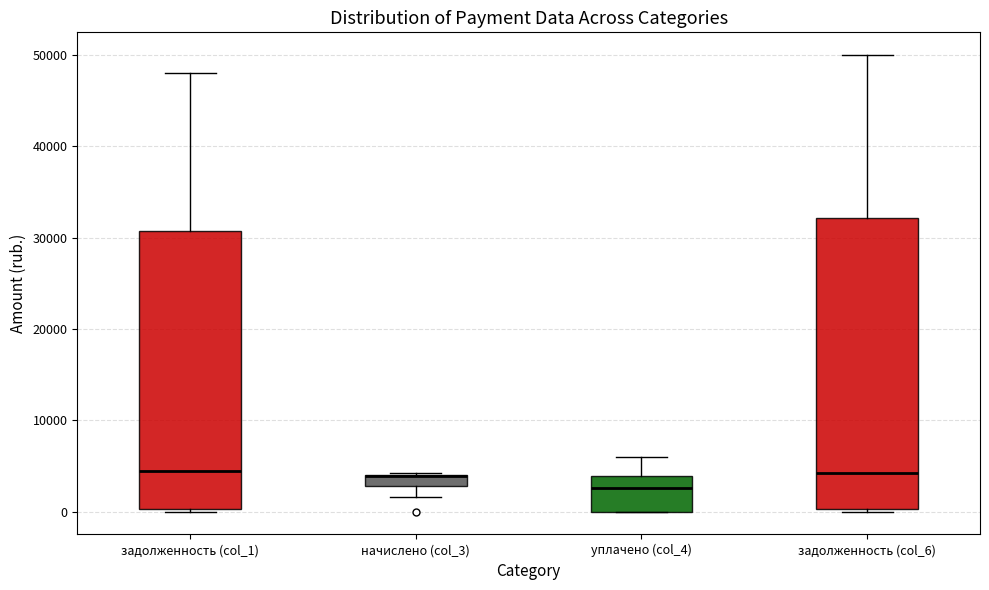

Comparing the boxes themselves (not the whiskers), which one is the tallest?

задолженность (col_6)